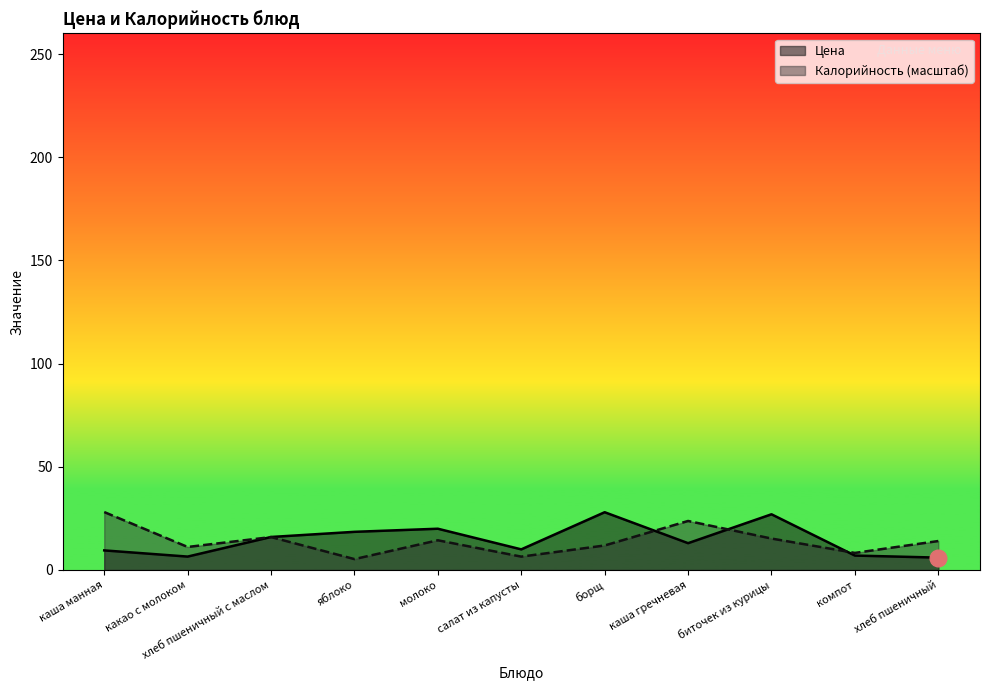

Is the value of Цена at каша гречневая greater than the value of Калорийность at хлеб пшеничный?

No